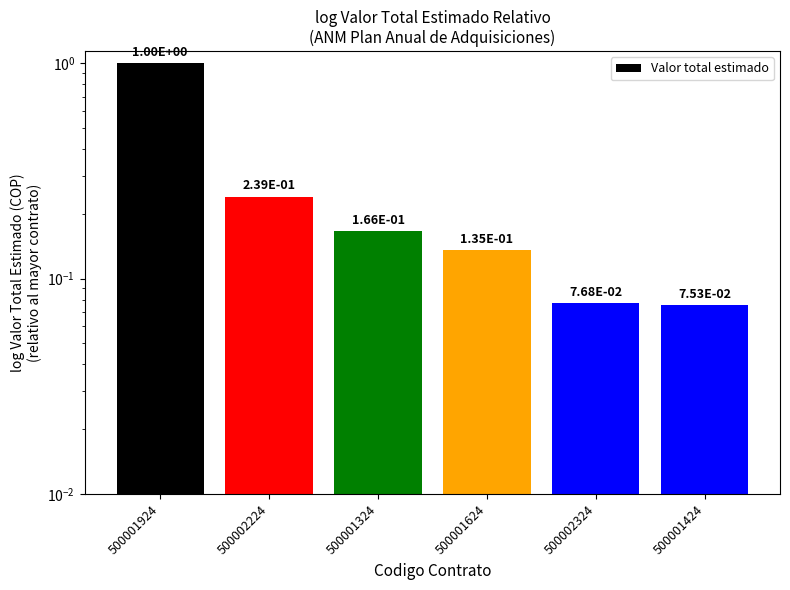

Is it true that the value at 500002324 is 0.1?

True